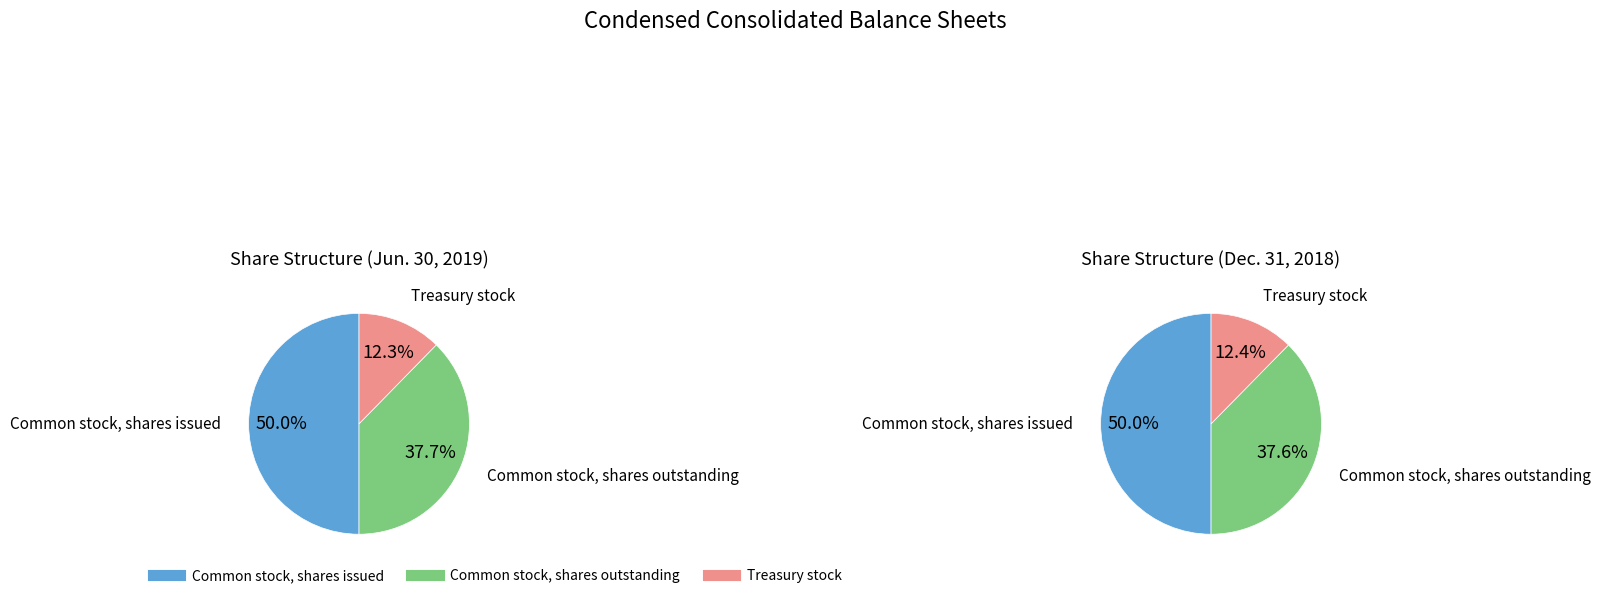

The Common stock, shares issued slice represents 43% of the pie. True or false?

False